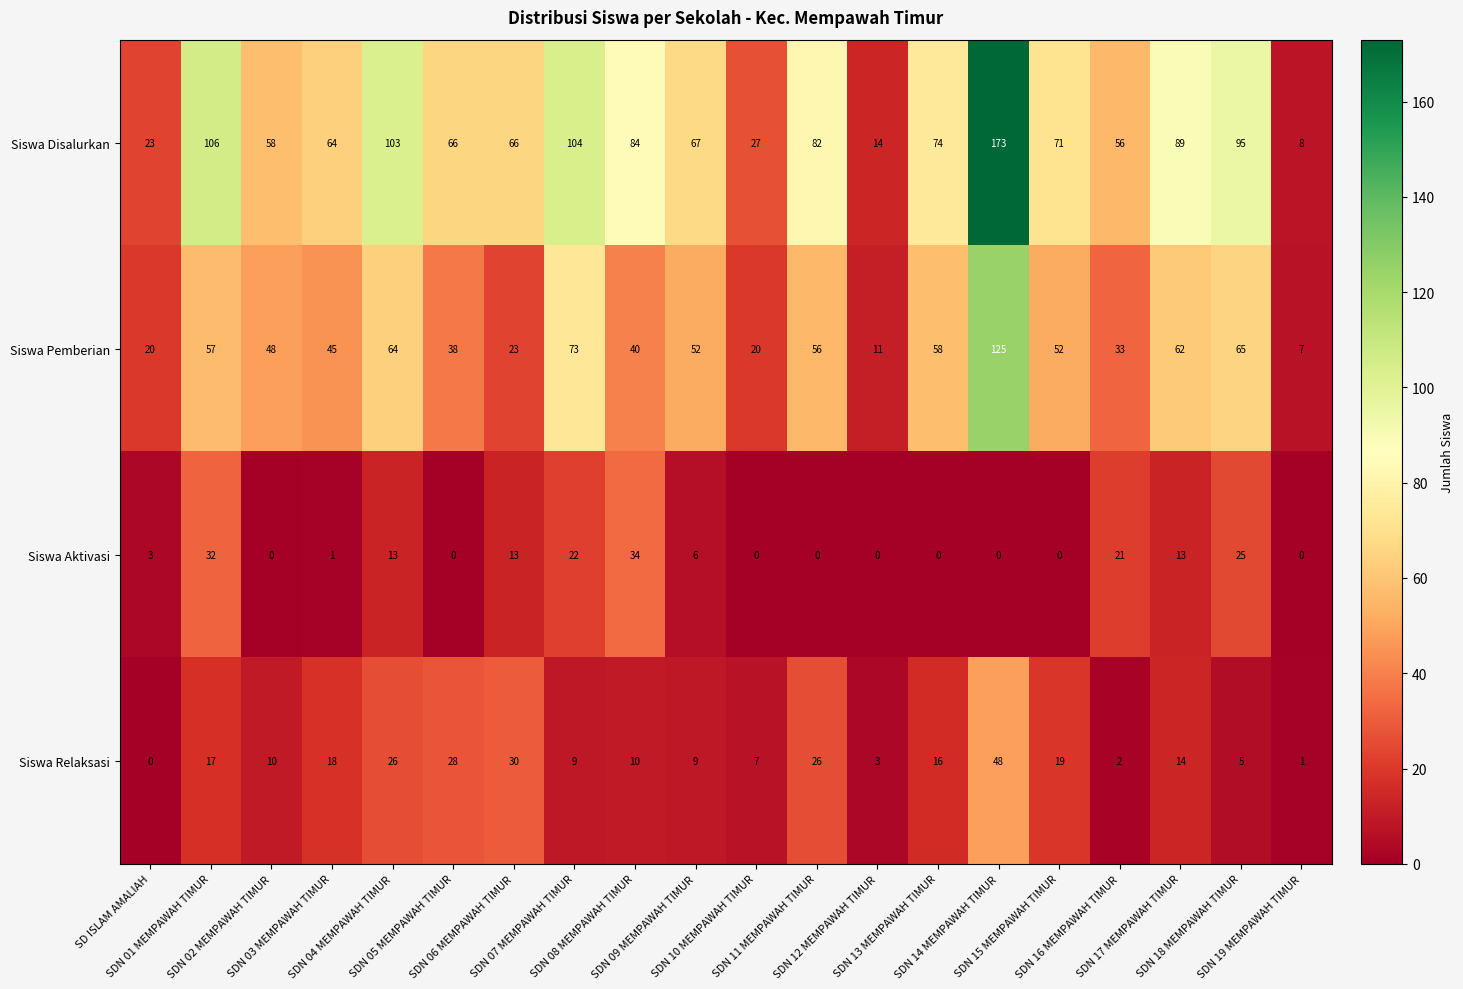

List the series in order of their peak value, highest first.

Siswa Disalurkan, Siswa Pemberian, Siswa Relaksasi, Siswa Aktivasi